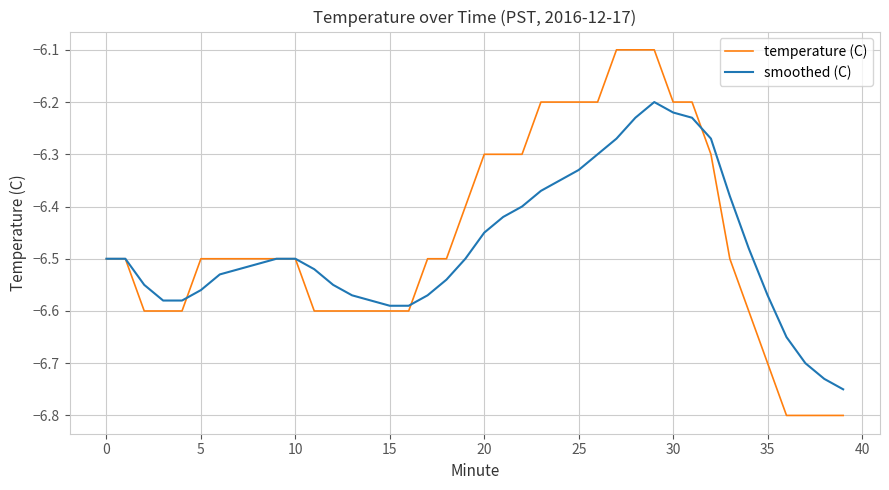

What is the maximum value for temperature (C)?

-6.1